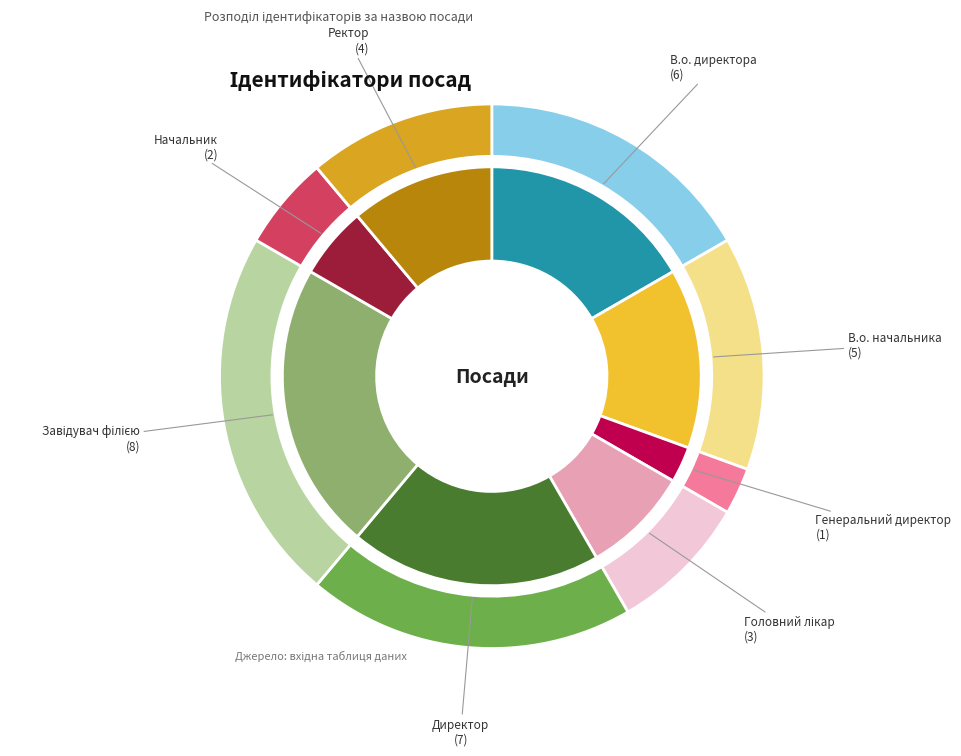

Is it true that Директор is 27% of the pie?

False